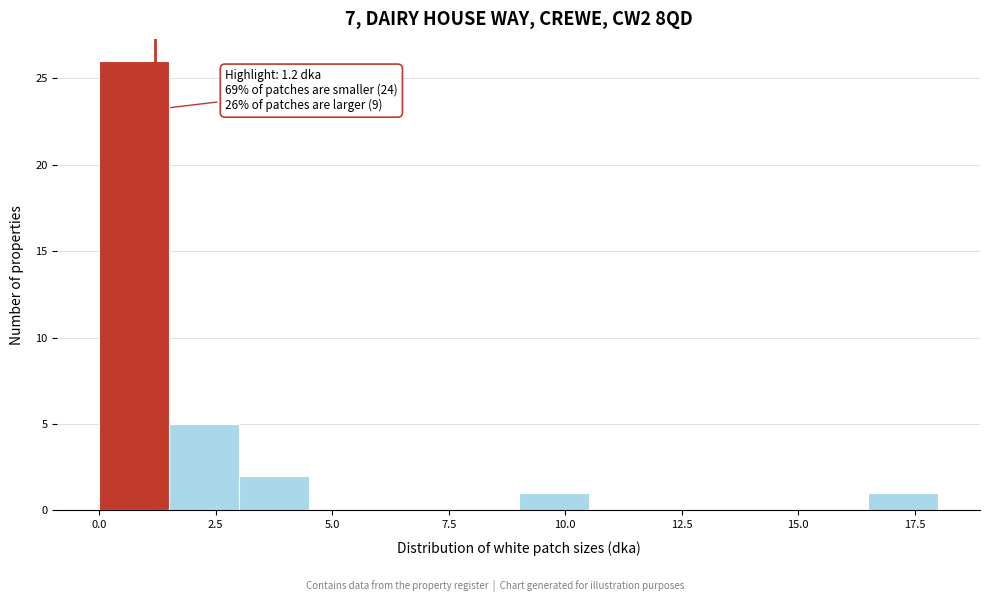

Read against the x-axis, roughly where is the centre of the tallest bar?

1.0